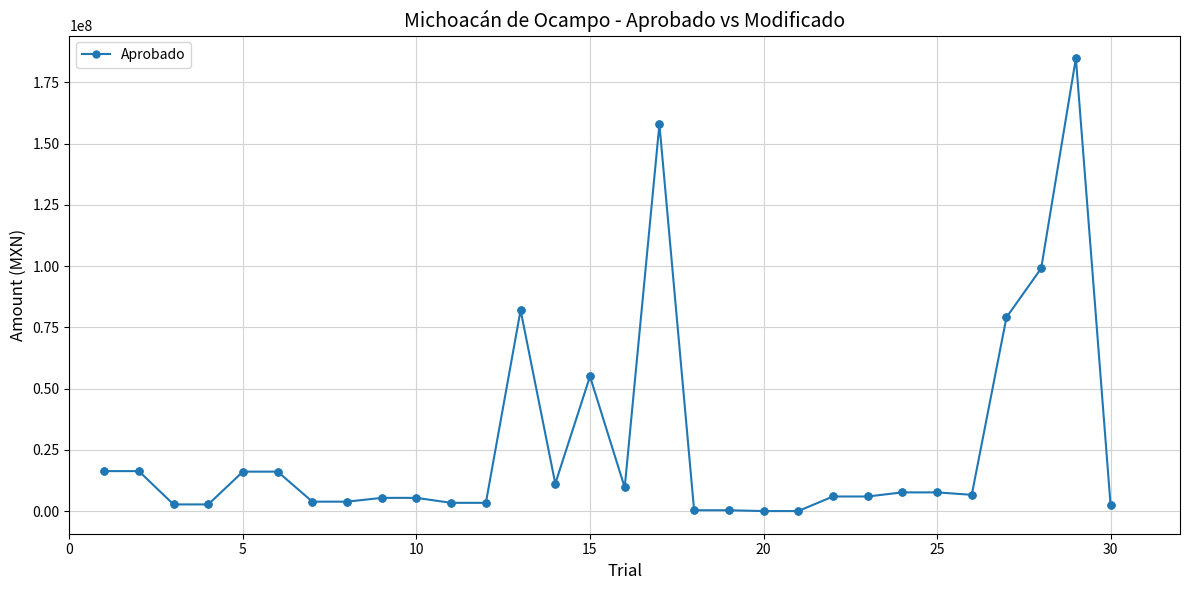

What is the difference between the maximum and minimum values?

184804597.4